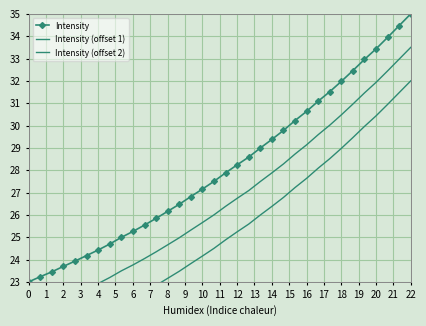

What is the minimum value for Intensity?

23.0